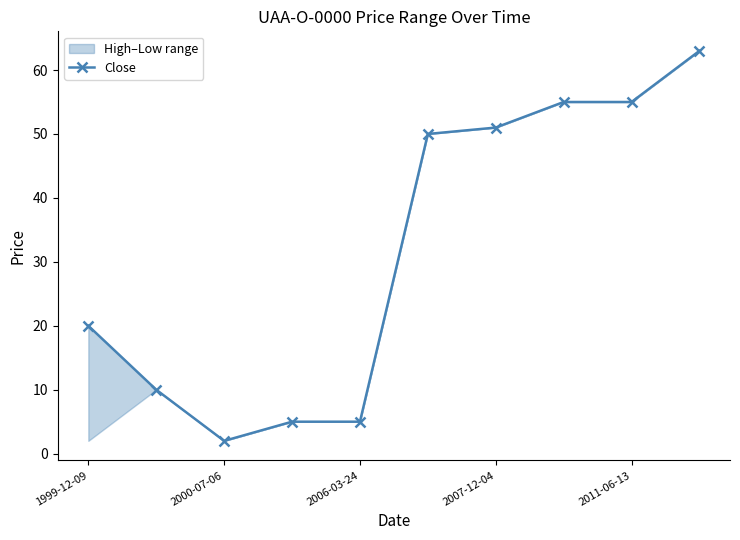

Count the number of data series in this chart.

1